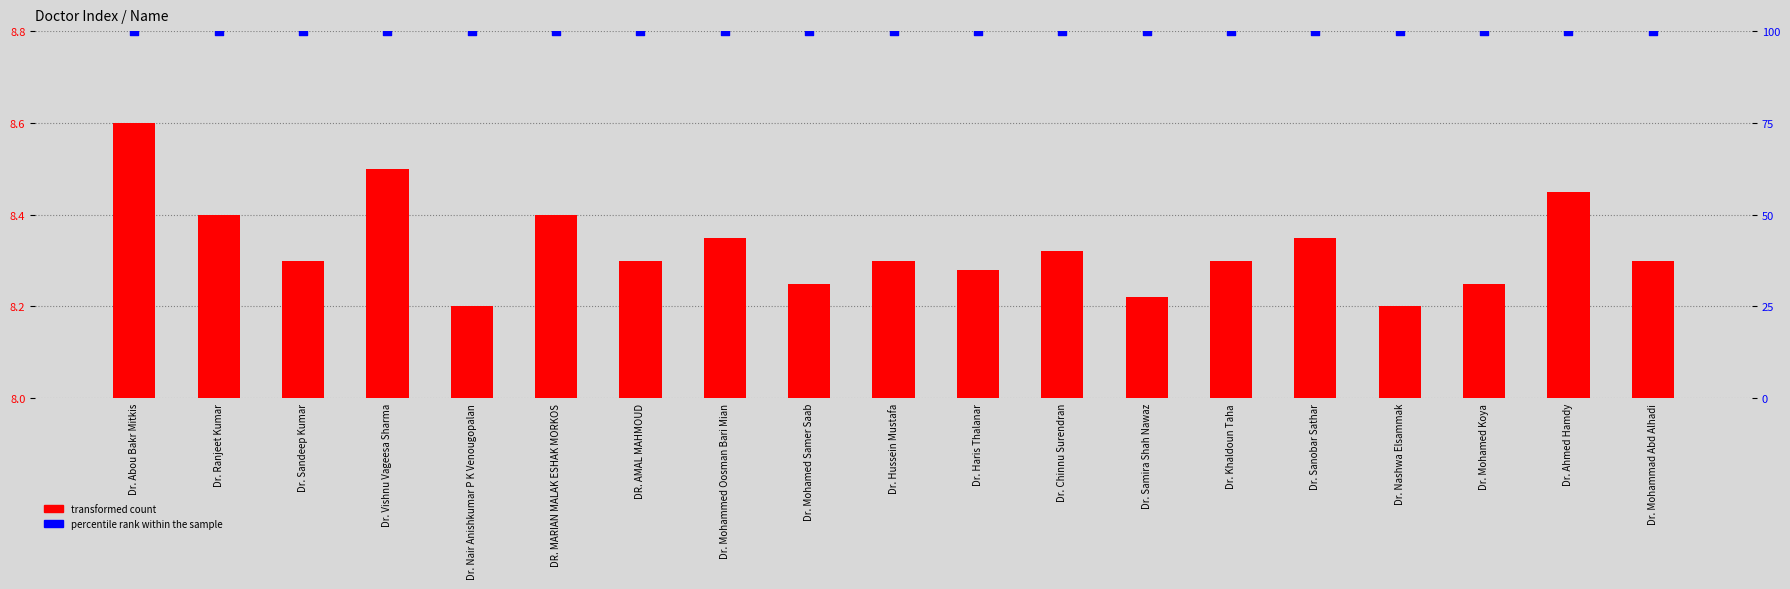

Which series contains the lowest Y value?

transformed count